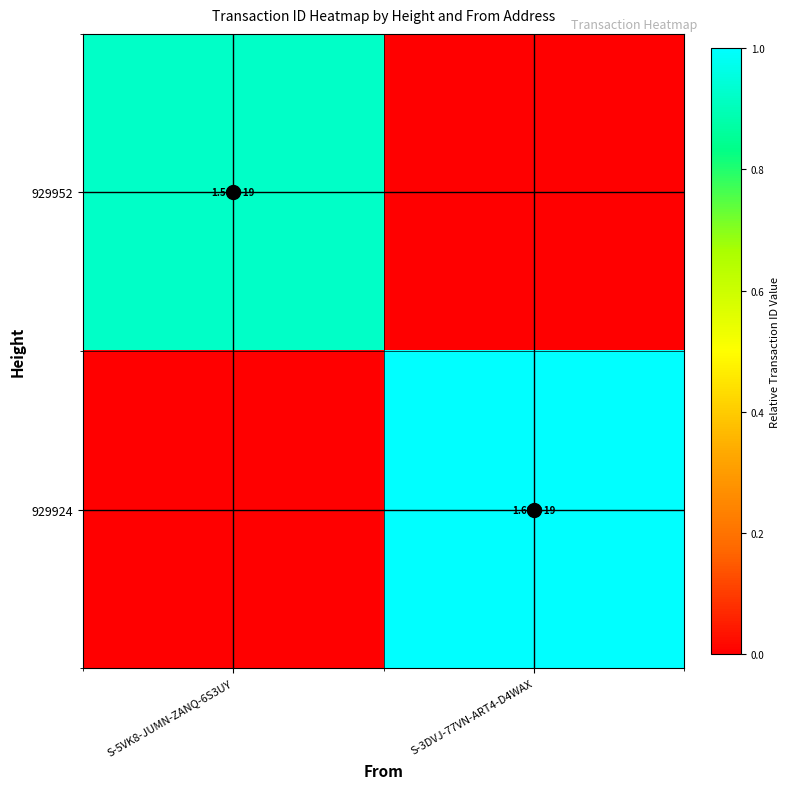

The value of 929952 at S-5VK8-JUMN-ZANQ-6S3UY is 27896136357141315584. True or false?

False